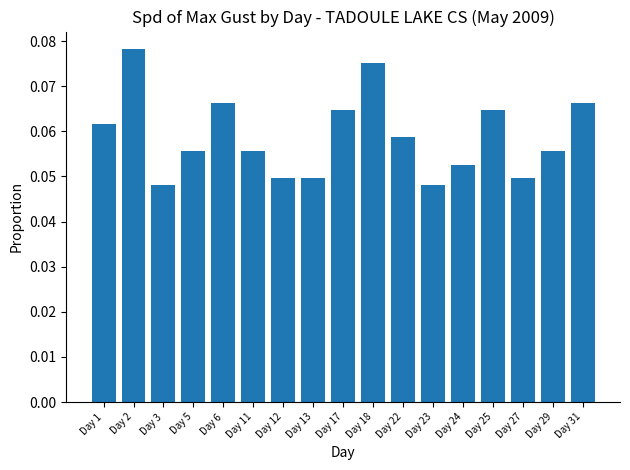

What is the sum of all values?

1.0